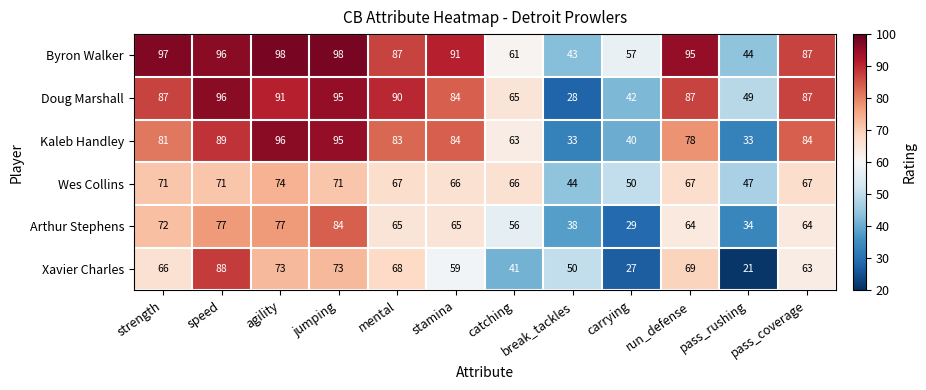

Which series has the widest spread of values?

Doug Marshall